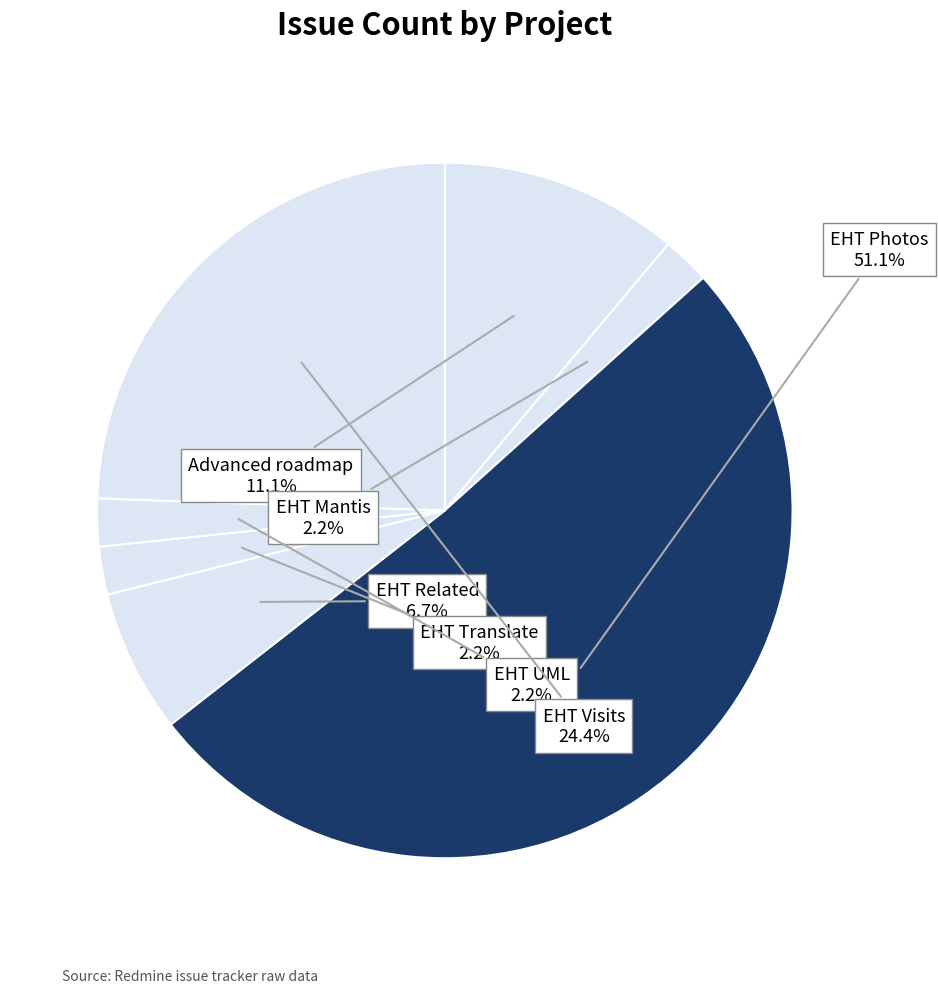

What percentage is the EHT Photos slice, to the nearest percent?

51%